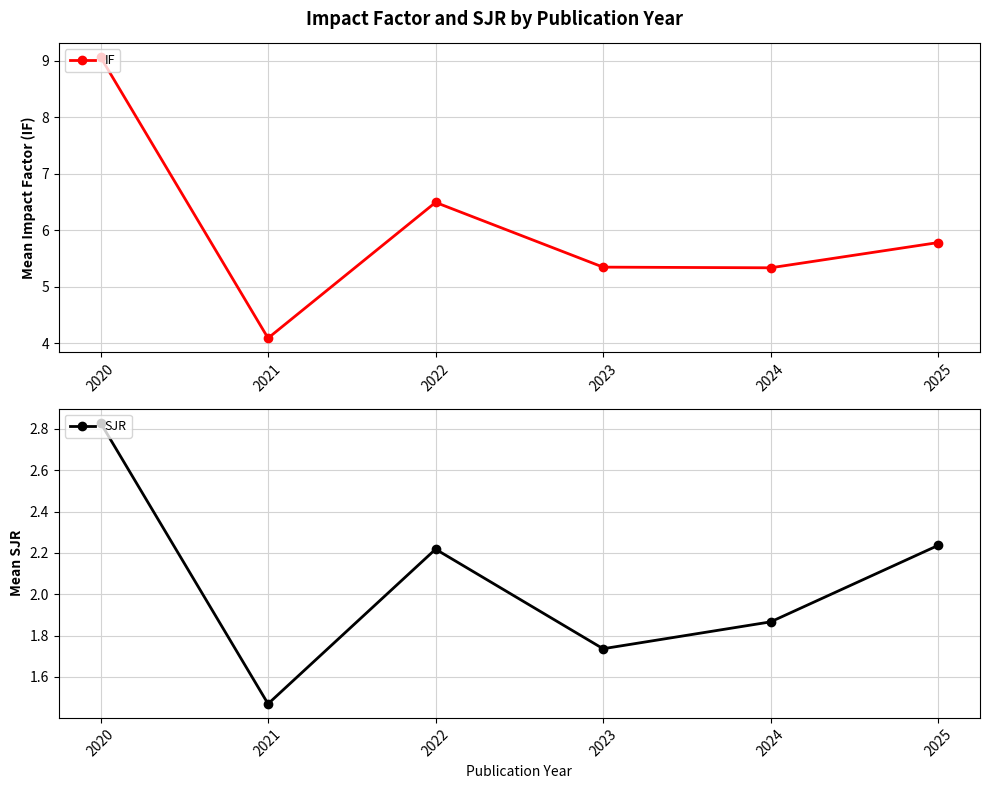

True or false: IF and SJR cross at least once.

False